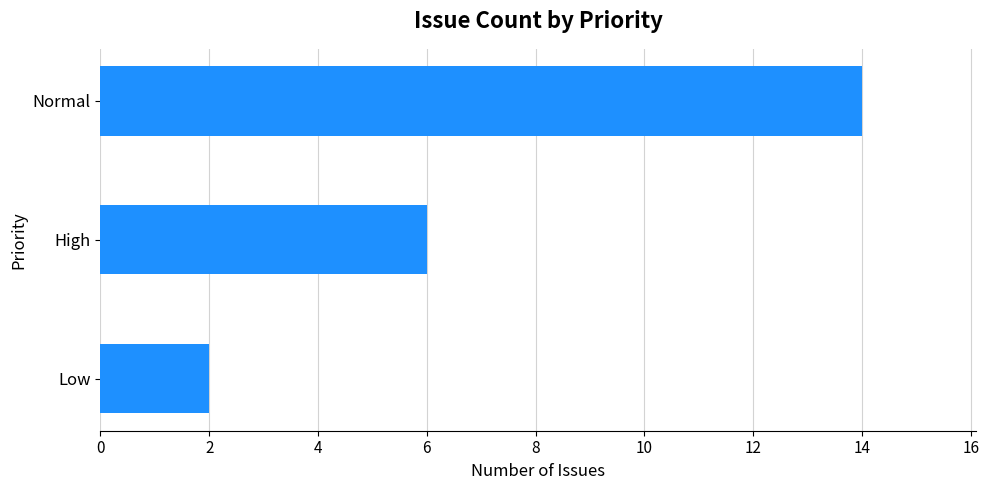

True or false: the data shows 3 at High.

False